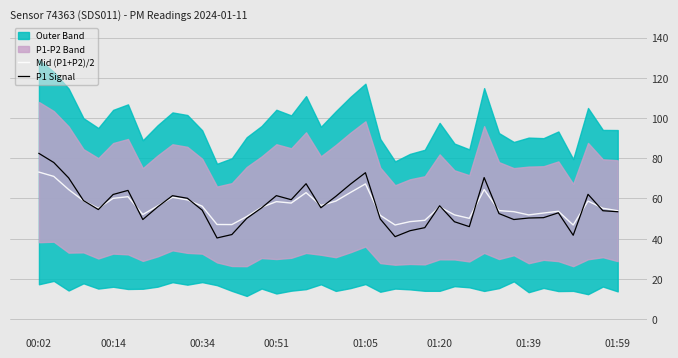

Which series has the largest total across all categories?

Mid (P1+P2)/2